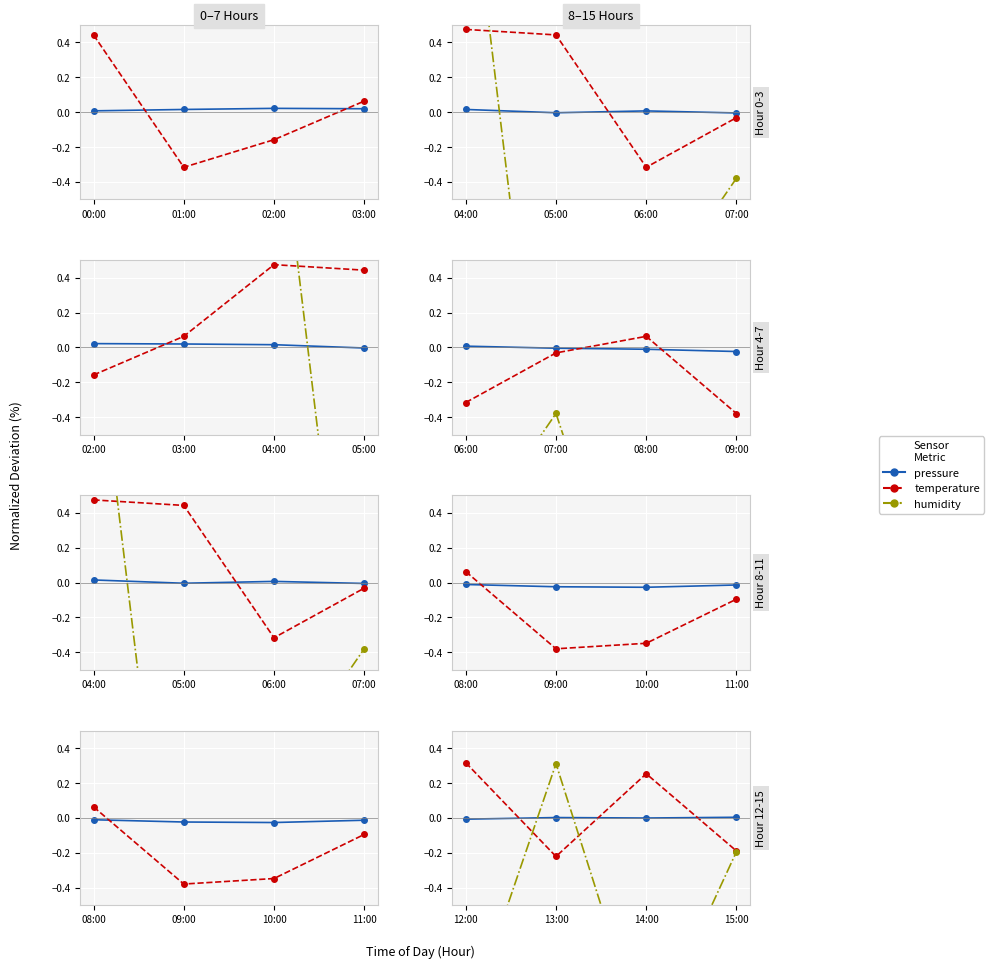

Which series changed the most between 13:00 and 14:00?

humidity